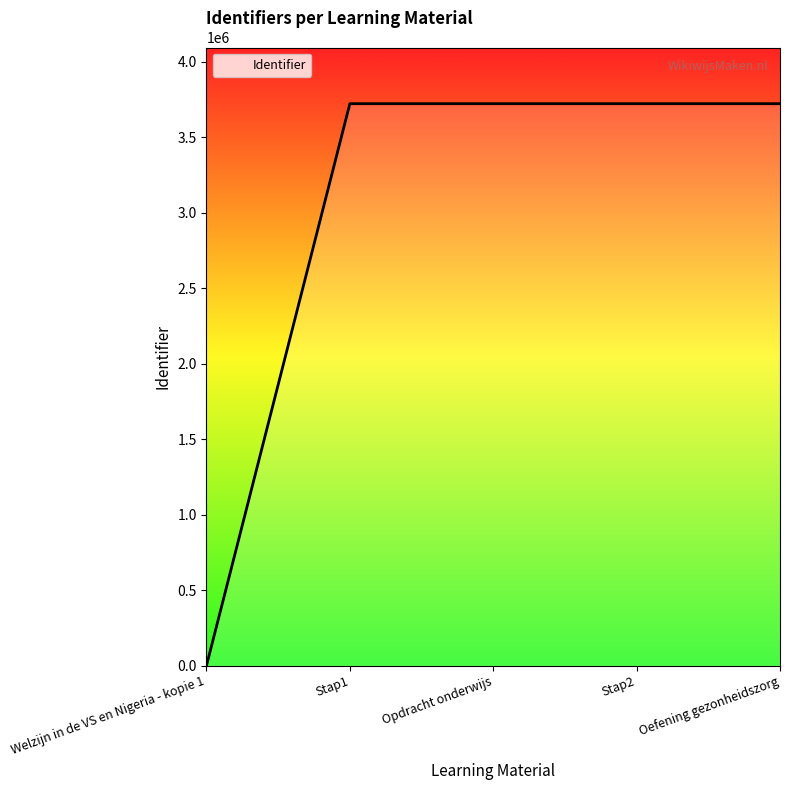

Between Welzijn in de VS en Nigeria - kopie 1 and Stap2, which is larger?

Stap2